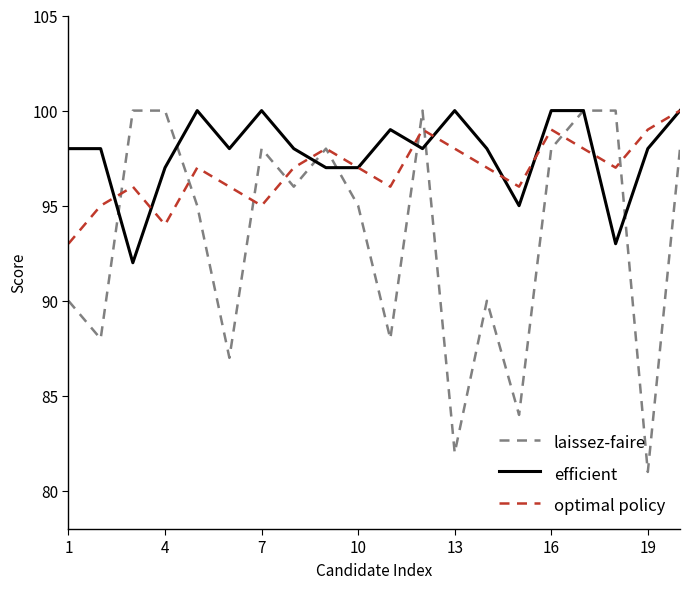

What is the smallest value displayed?

81